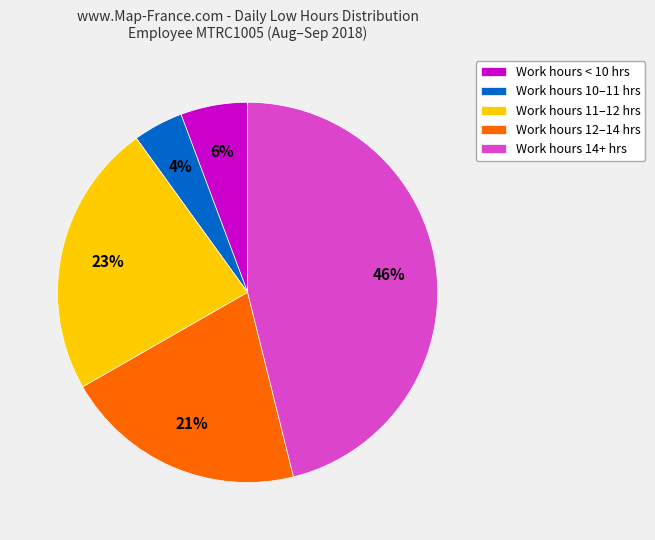

Is there a majority slice in this chart?

No